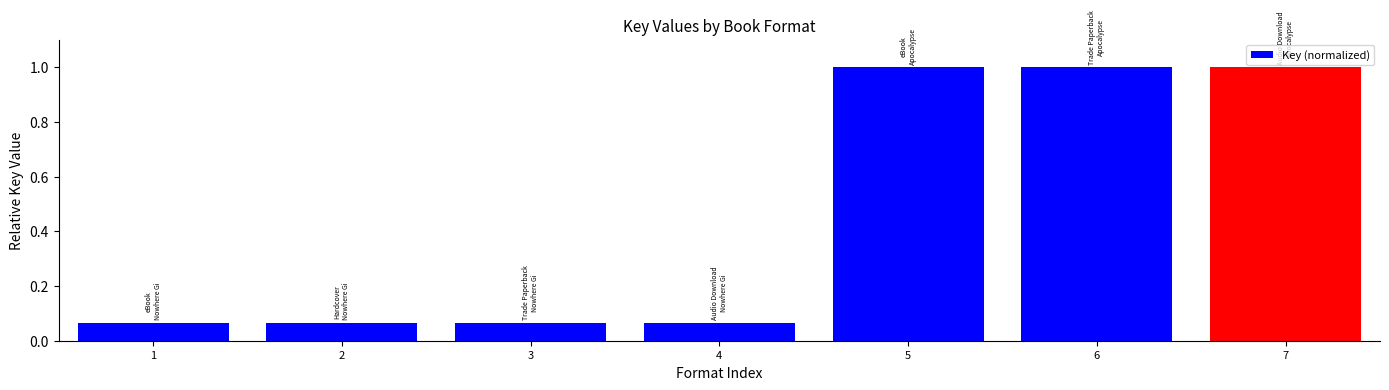

The chart shows a value of 1.5 at 6. True or false?

False